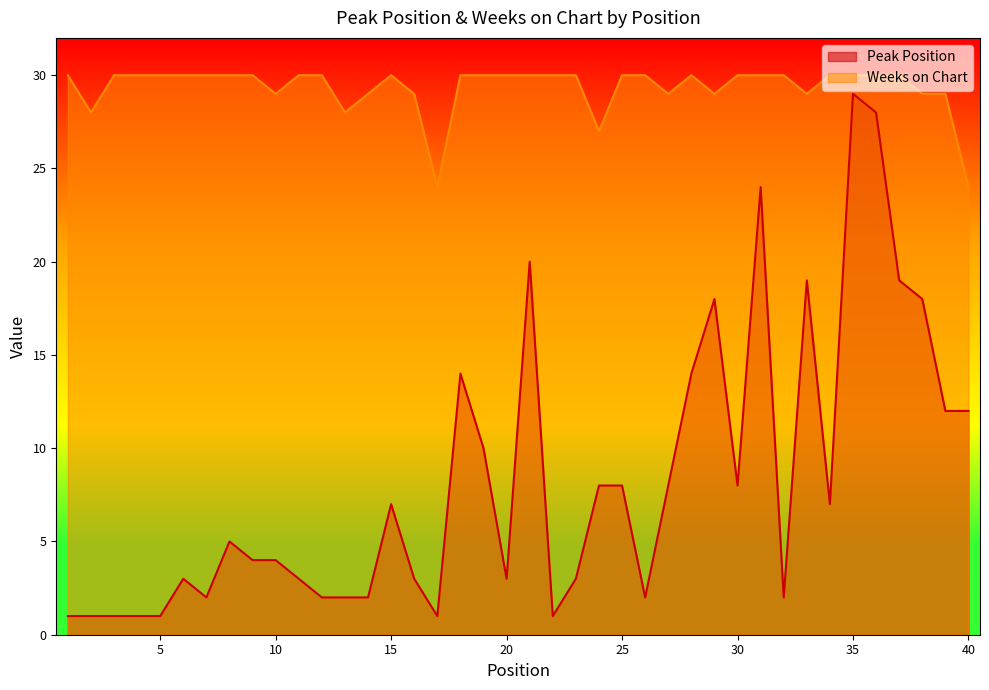

Which category has the lowest value in the Peak Position series?

1